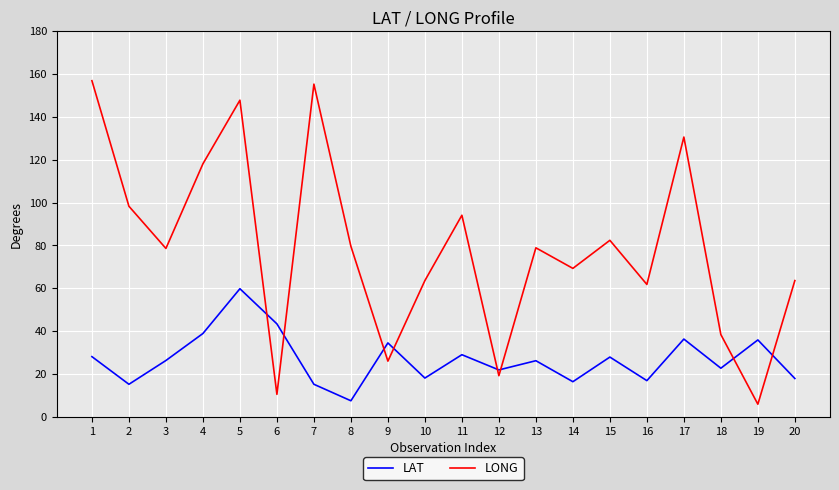

After their last crossing, which series has the higher values: LAT or LONG?

LONG